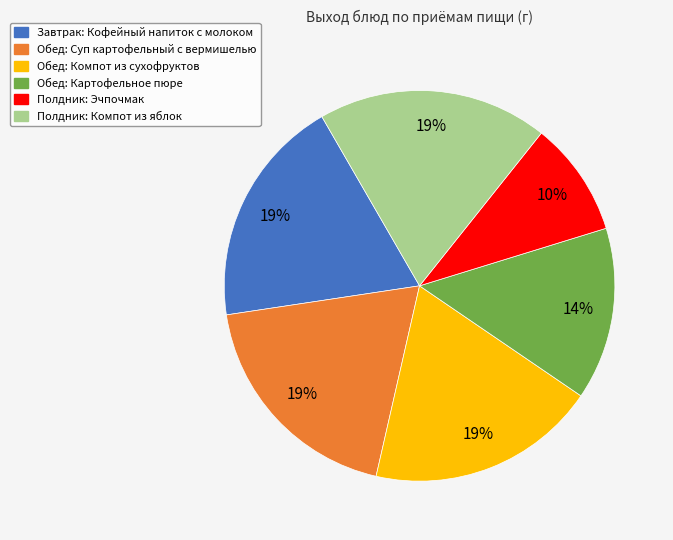

Is Обед: Компот из сухофруктов the majority of the pie?

No